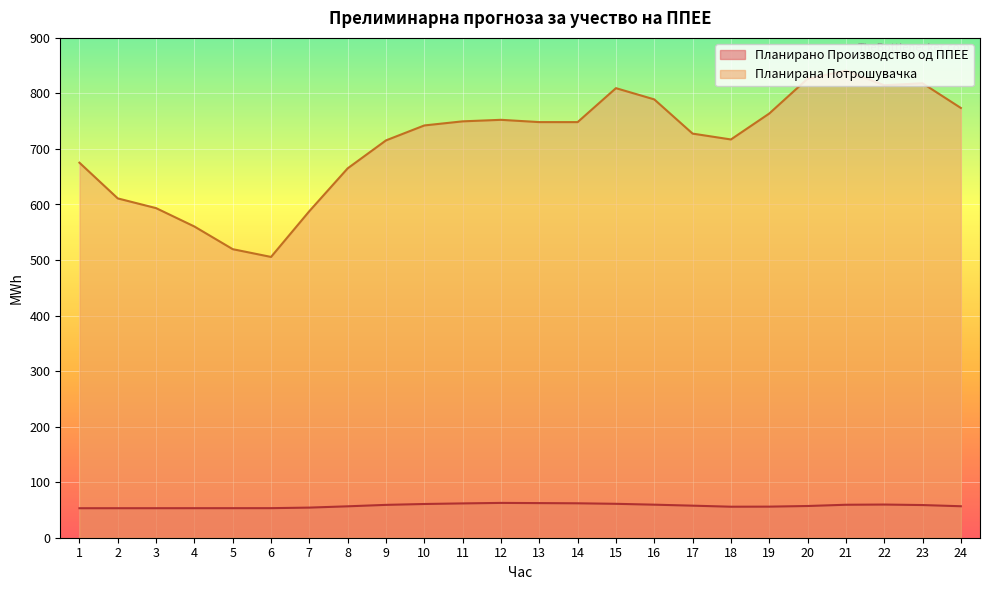

True or false: Планирано Производство од ППЕЕ and Планирана Потрошувачка cross at least once.

False